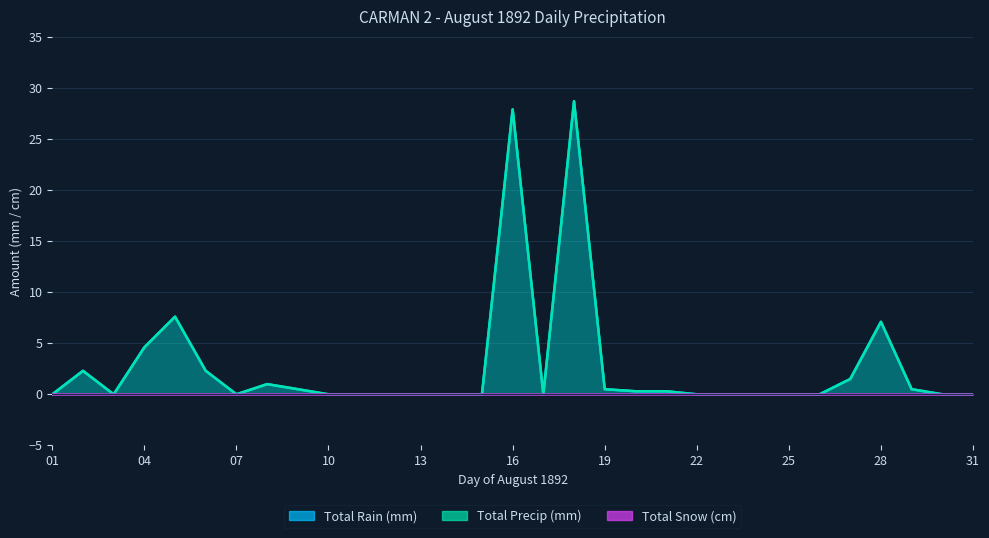

What is the greatest value displayed?

28.7